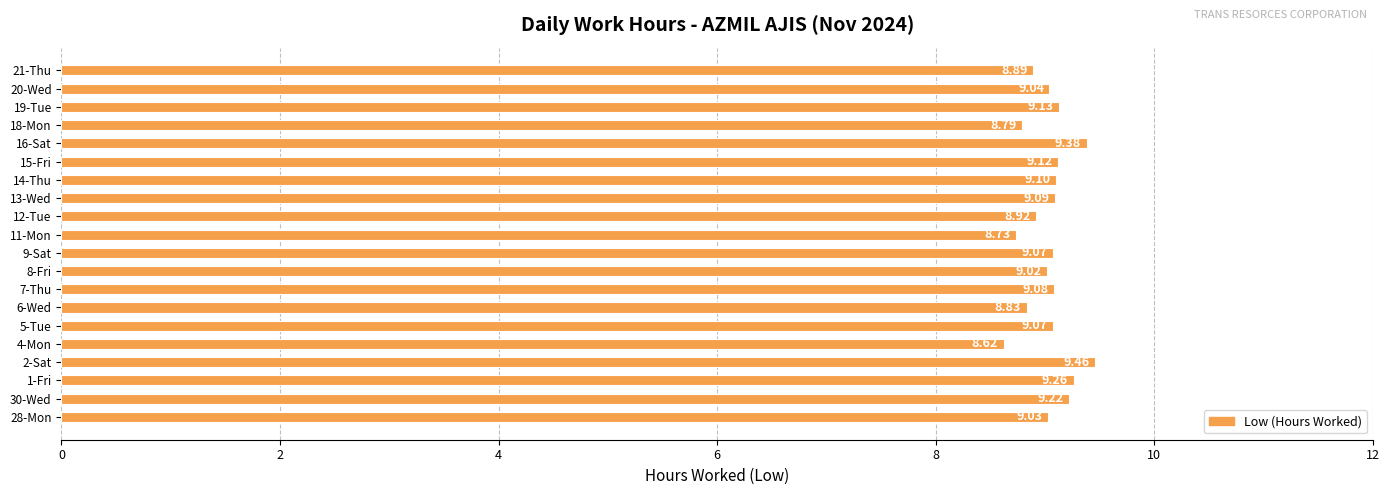

What is the change in value from 8-Fri to 16-Sat?

+0.4